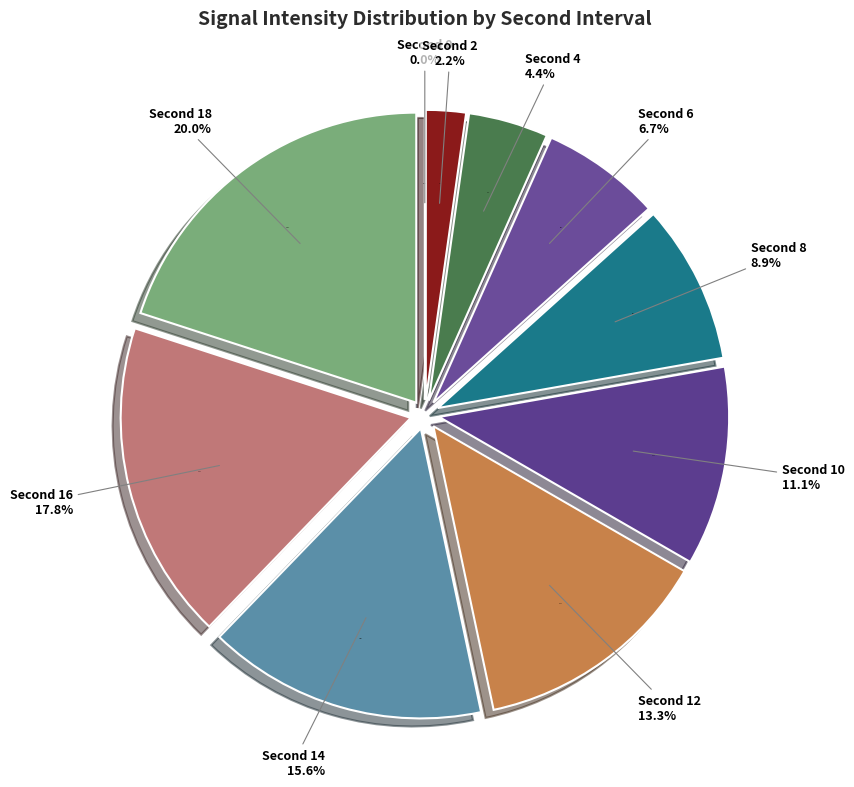

Count the number of slices in the pie.

10